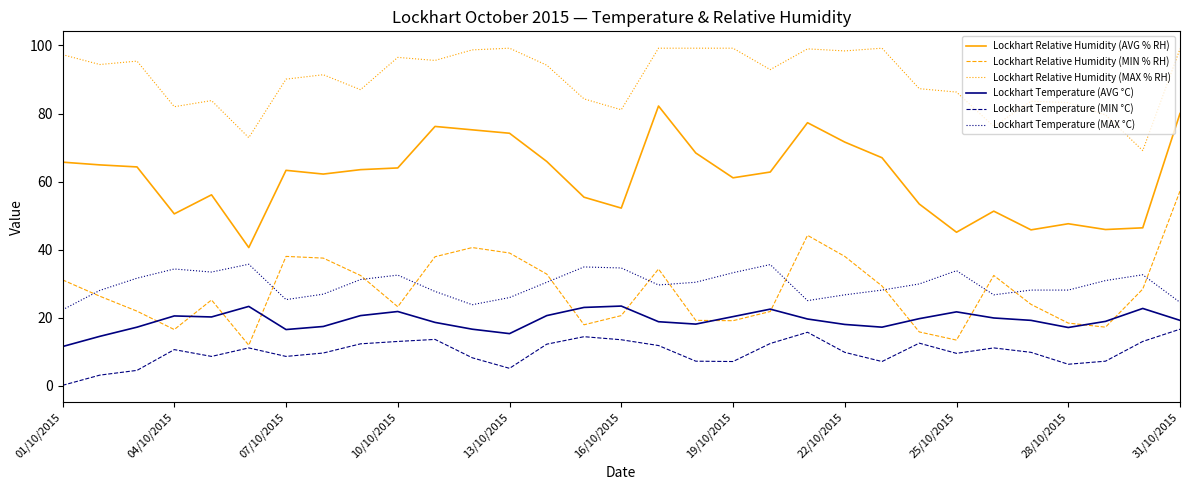

True or false: Lockhart Relative Humidity (MAX % RH) and Lockhart Relative Humidity (MIN % RH) intersect in this chart.

False